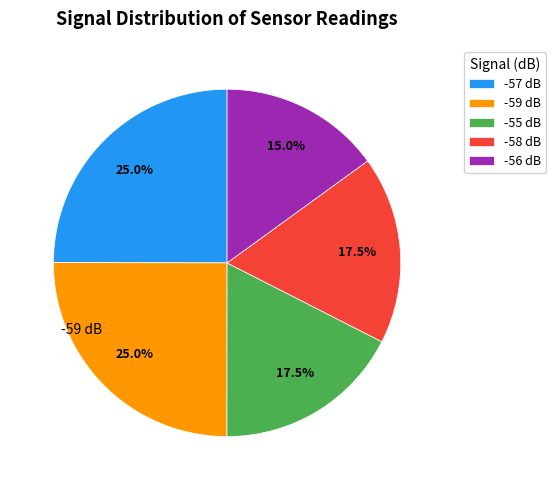

Count the number of slices in the pie.

5